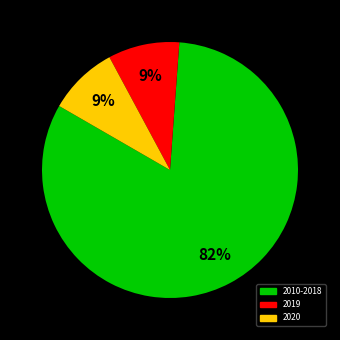

Is there a majority slice in this chart?

Yes